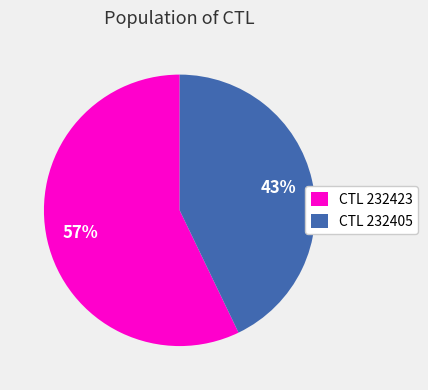

Do CTL 232405 and CTL 232423 together represent more than half of the pie?

Yes